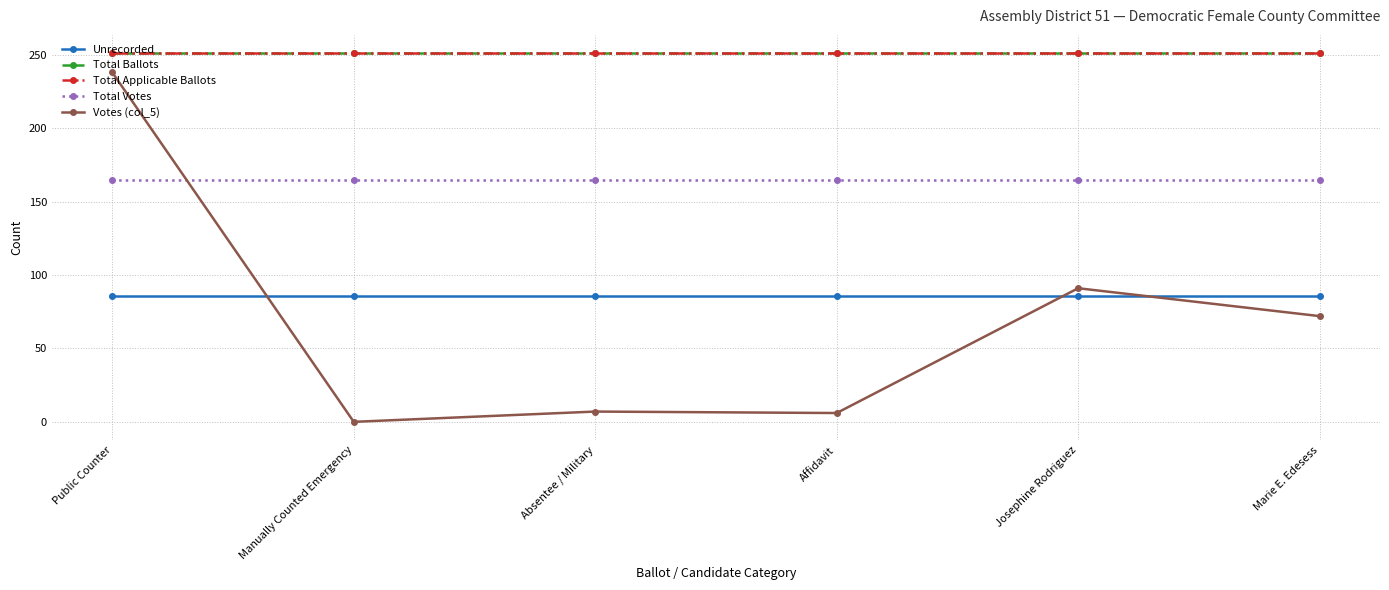

Rank the series at Marie E. Edesess from highest to lowest value.

Total Ballots, Total Applicable Ballots, Total Votes, Unrecorded, Votes (col_5)